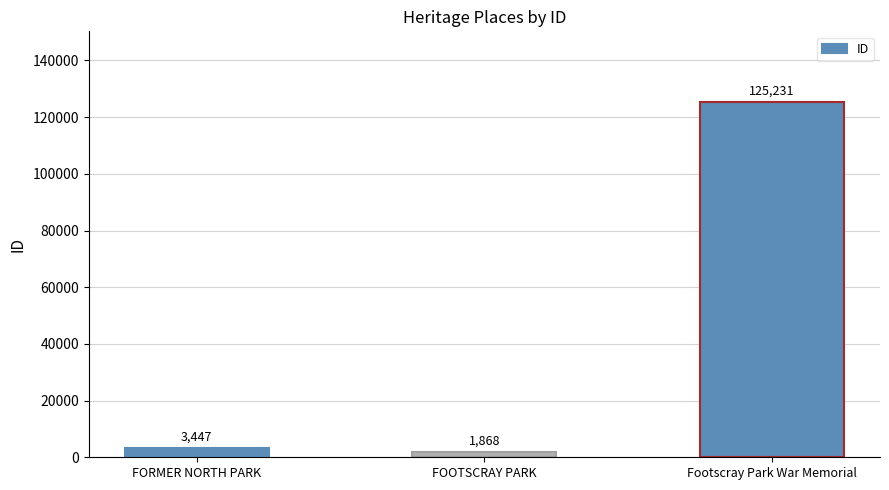

Reading left to right, list all the values displayed in this chart.

FORMER NORTH PARK=3447	FOOTSCRAY PARK=1868	Footscray Park War Memorial=125231